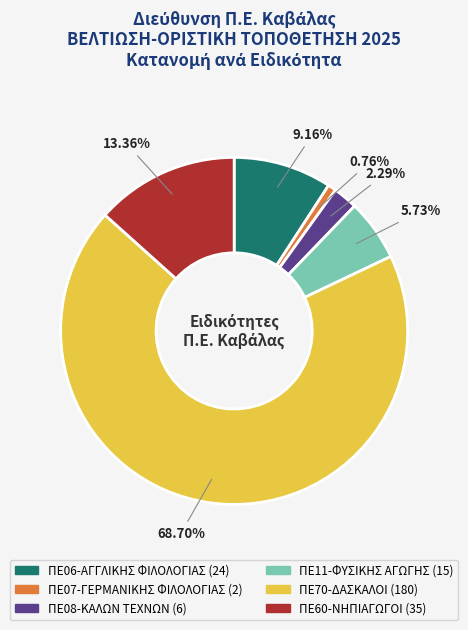

How many slices are in this pie chart?

6